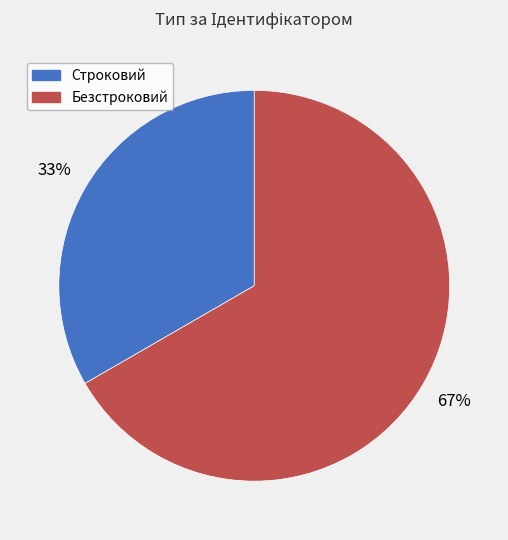

To the nearest percent, what portion does Строковий represent?

33%